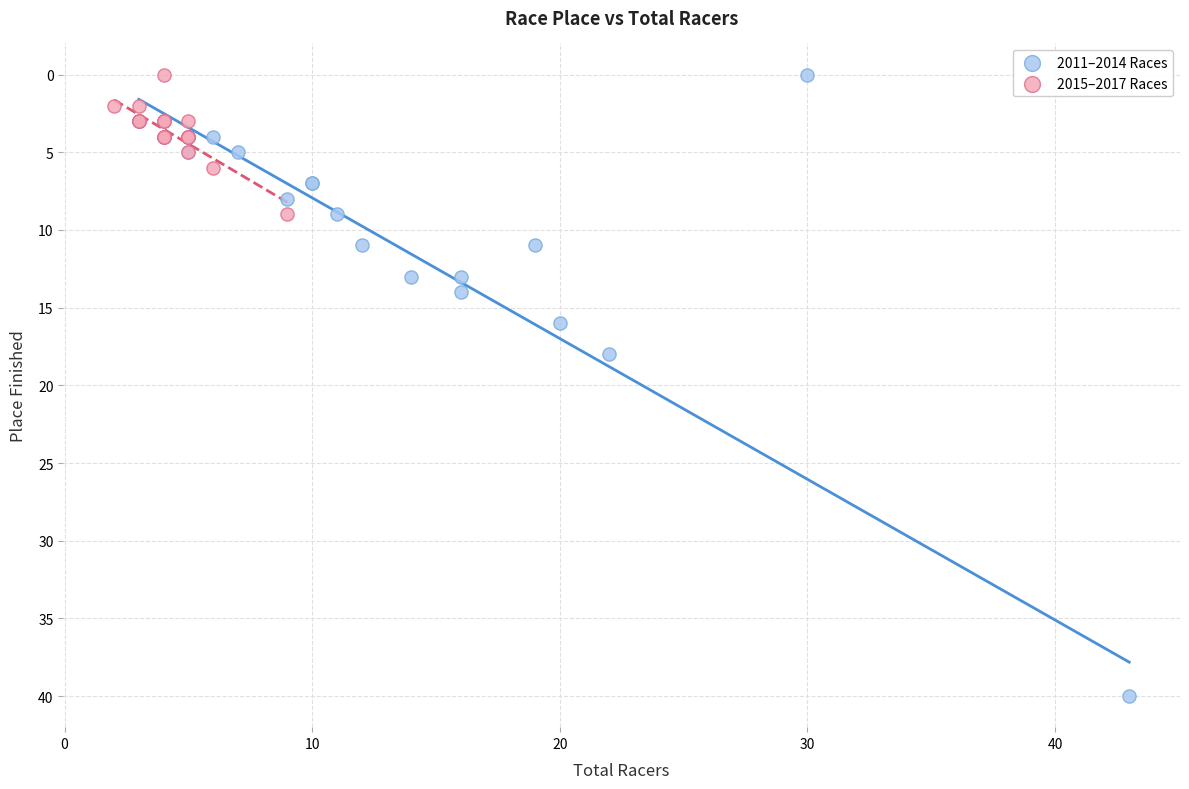

Which series reaches the maximum Y coordinate?

2011–2014 Races